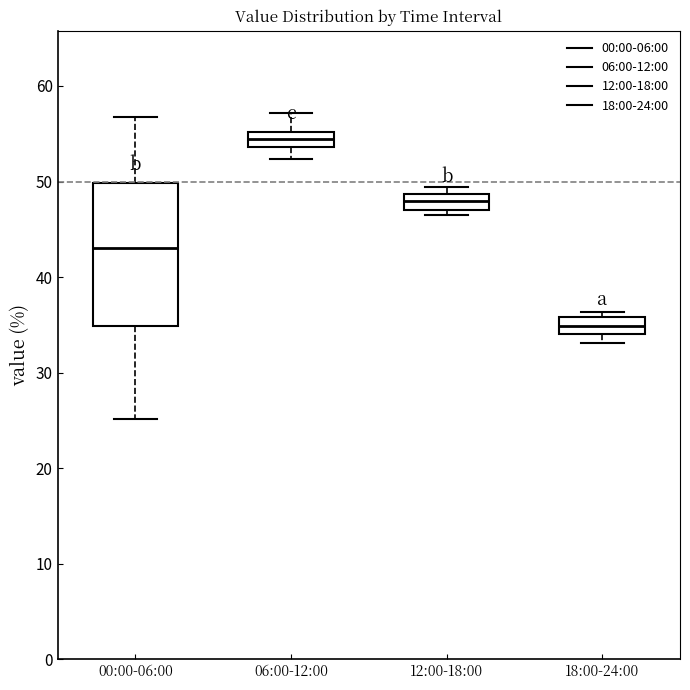

Which box is the tallest, from its lower edge to its upper edge?

00:00-06:00